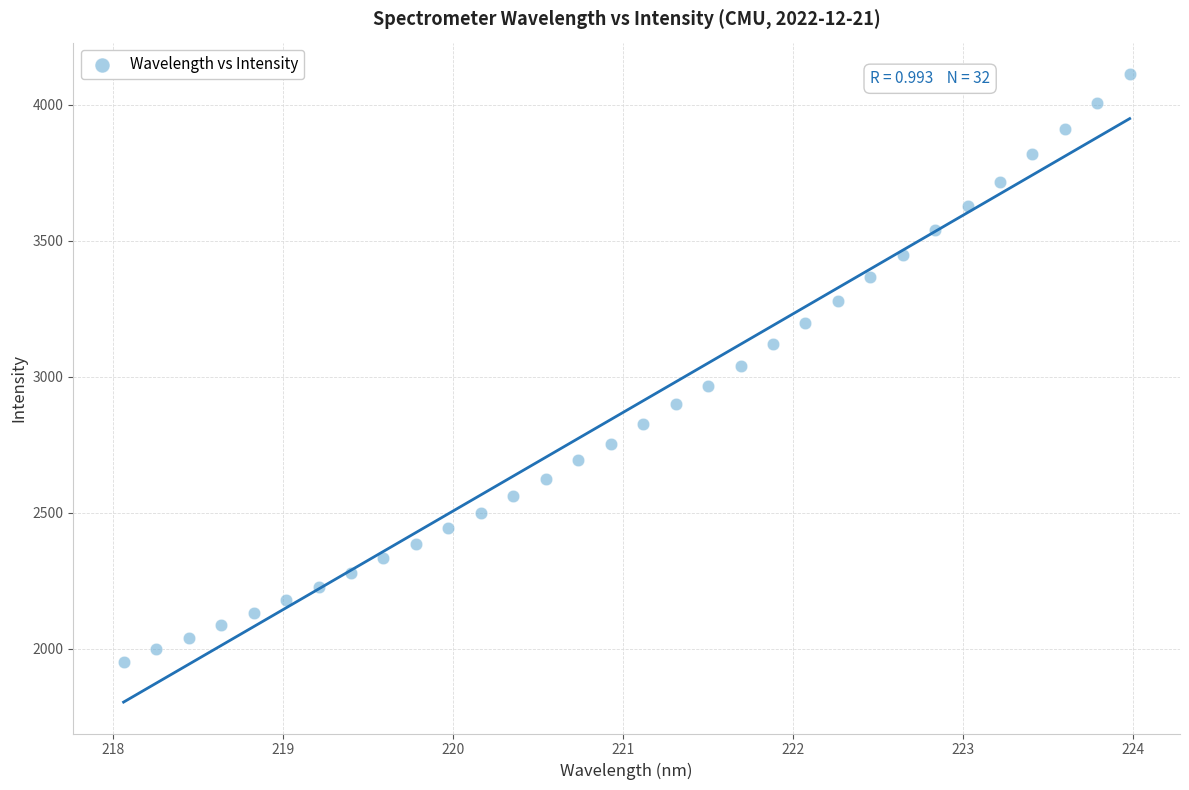

Count the number of points in this scatter plot.

32